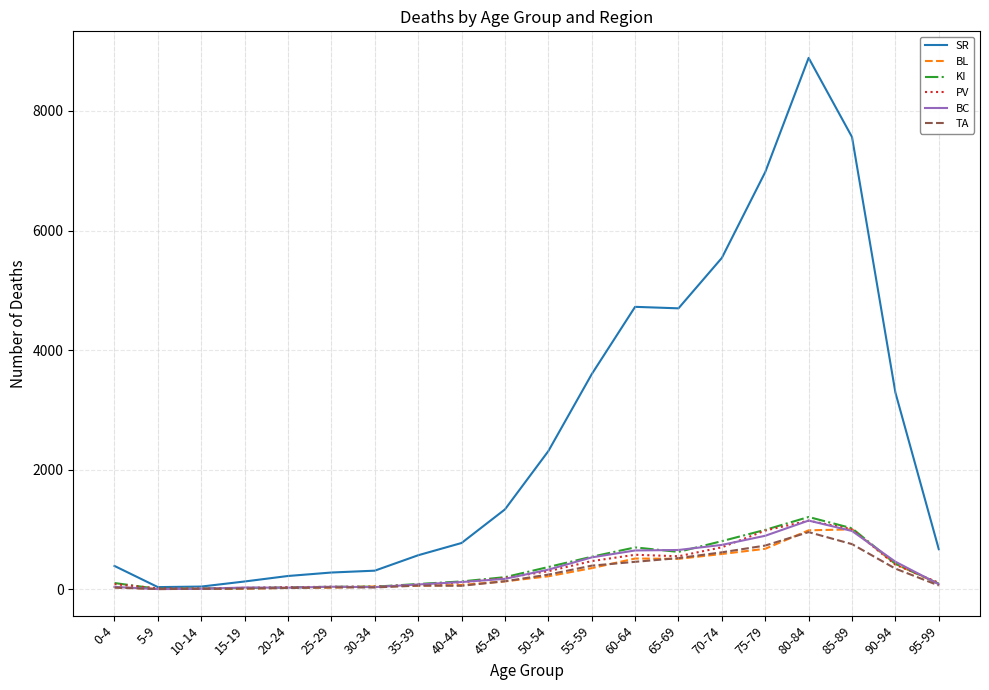

Which series has the largest range (max minus min)?

SR